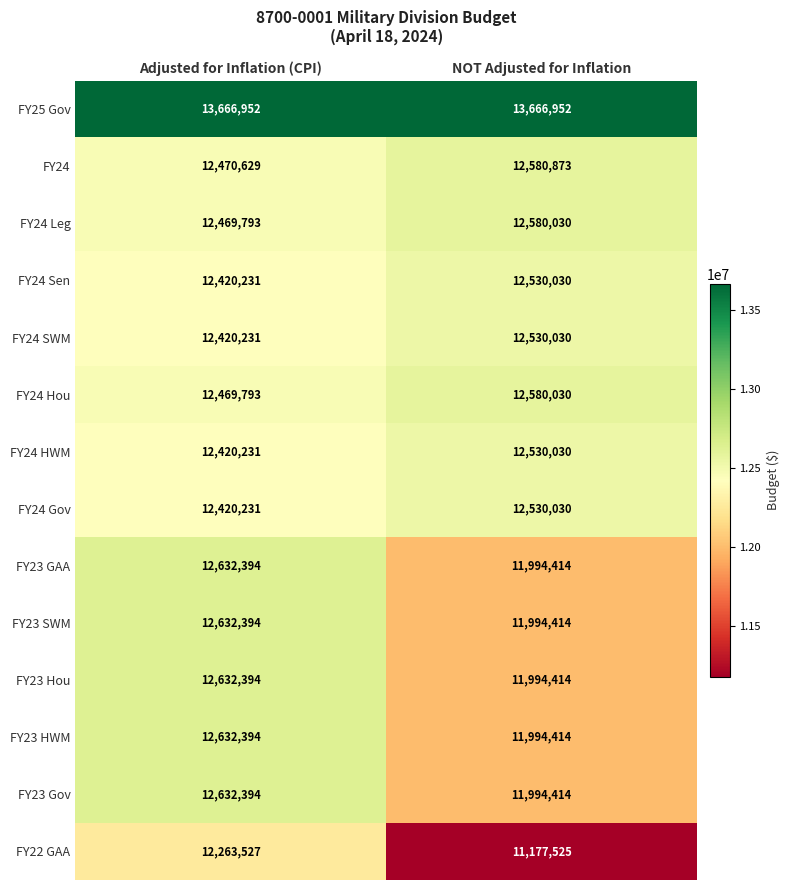

The value of FY23 Hou at NOT Adjusted for Inflation is 3219839. True or false?

False